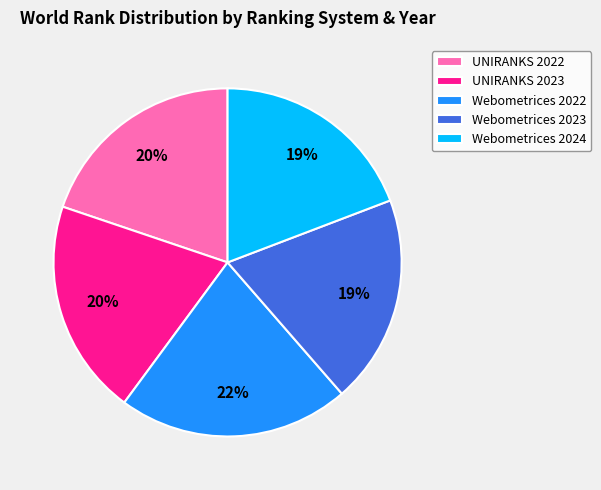

True or false: Webometrices 2024 accounts for 31% of the total.

False